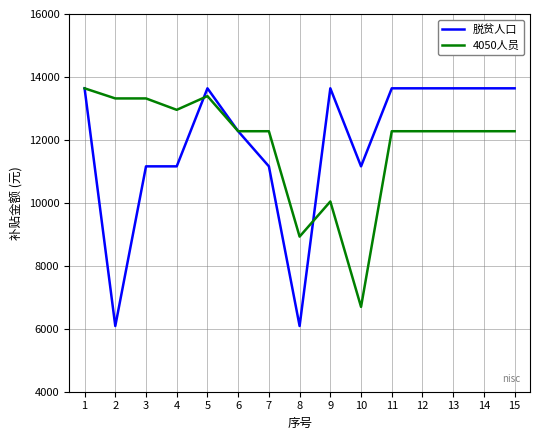

What is the average value of the 脱贫人口 series?

11880.1